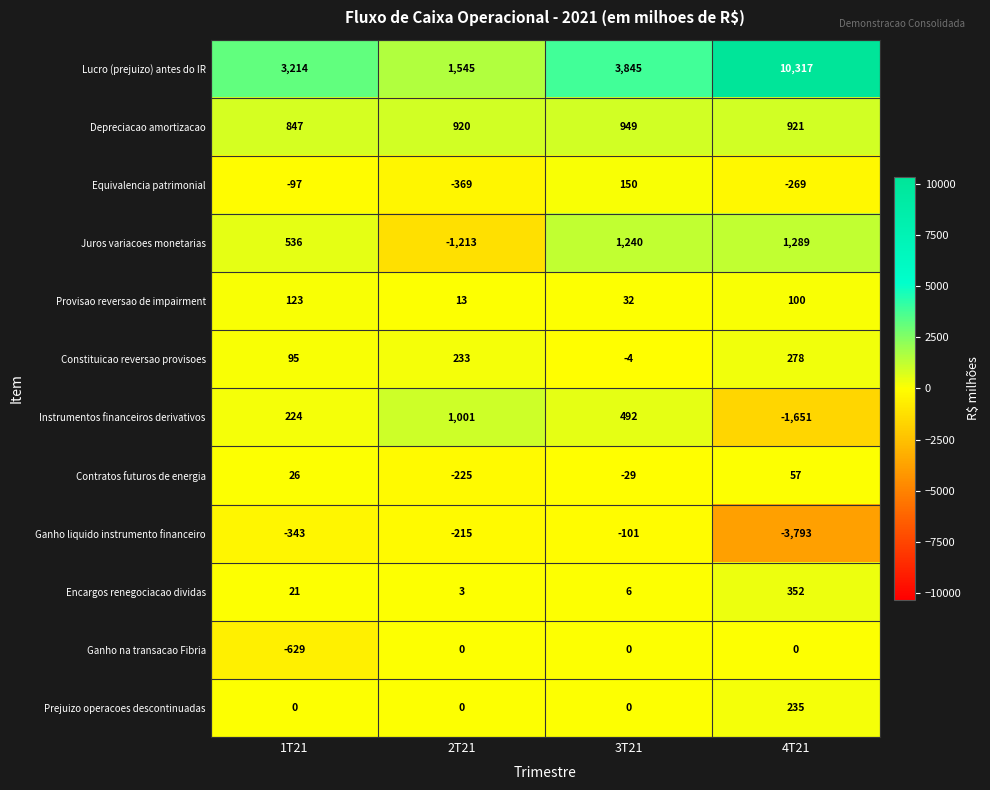

Between 1T21 and 2T21, which series saw the biggest shift?

Juros variacoes monetarias